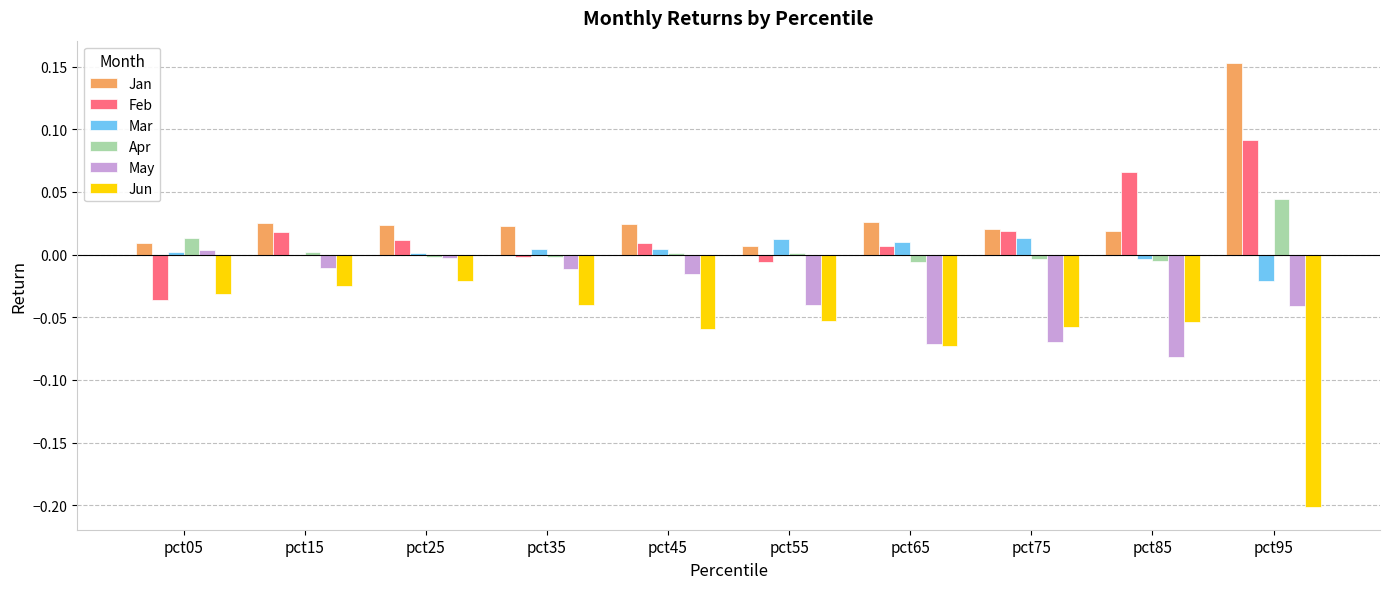

Count the number of categories in the chart.

10